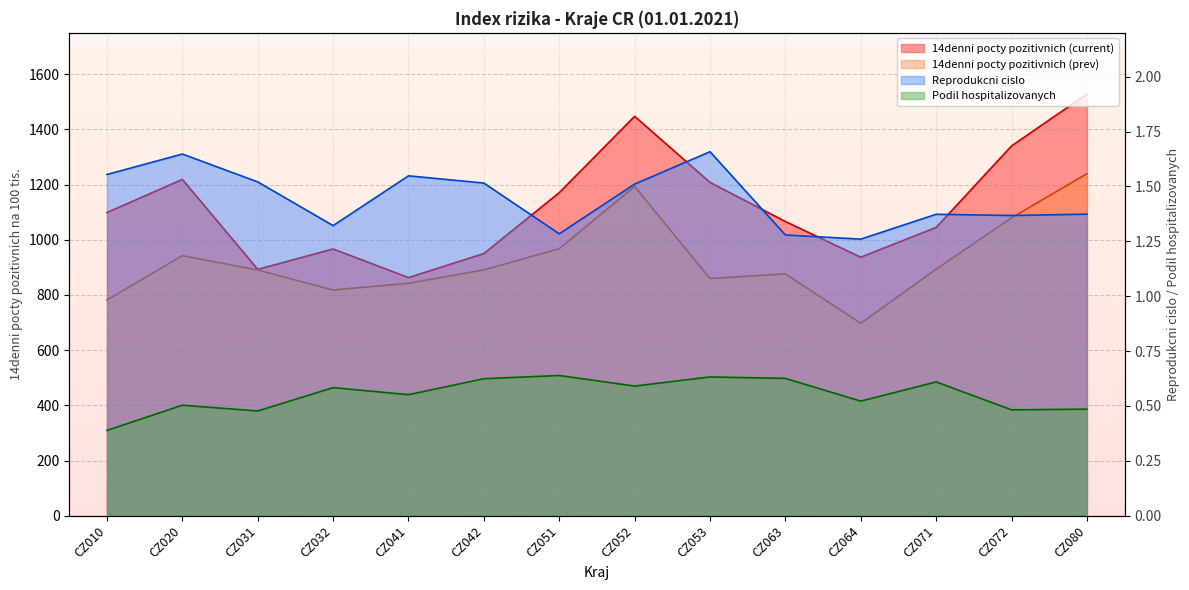

Rank the categories by Podil hospitalizovanych value from highest to lowest.

CZ051, CZ053, CZ063, CZ042, CZ071, CZ052, CZ032, CZ041, CZ064, CZ020, CZ080, CZ072, CZ031, CZ010